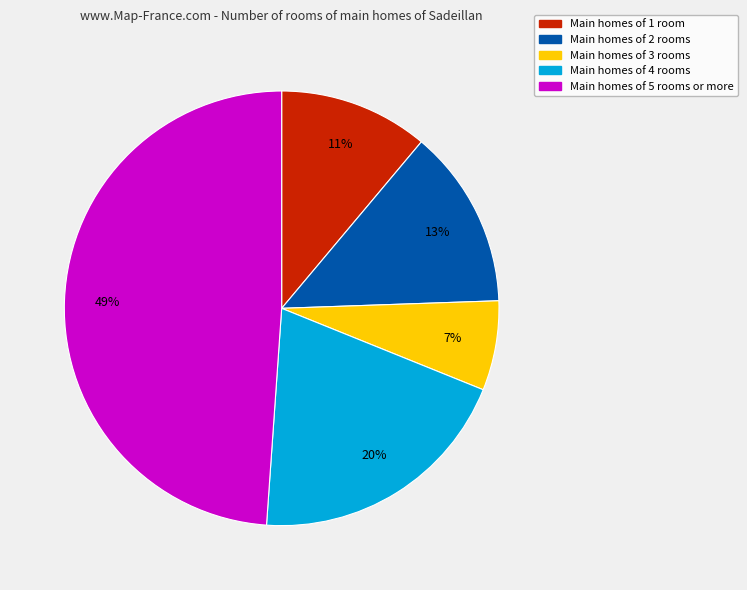

To the nearest percent, what is the average slice percentage?

20%